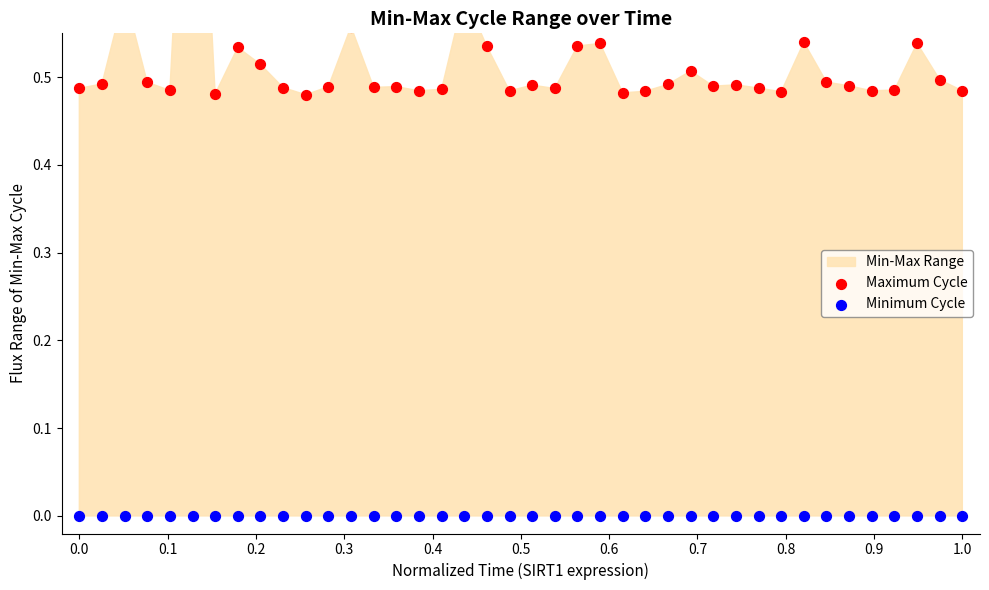

Which series has the largest total across all categories?

Maximum Cycle